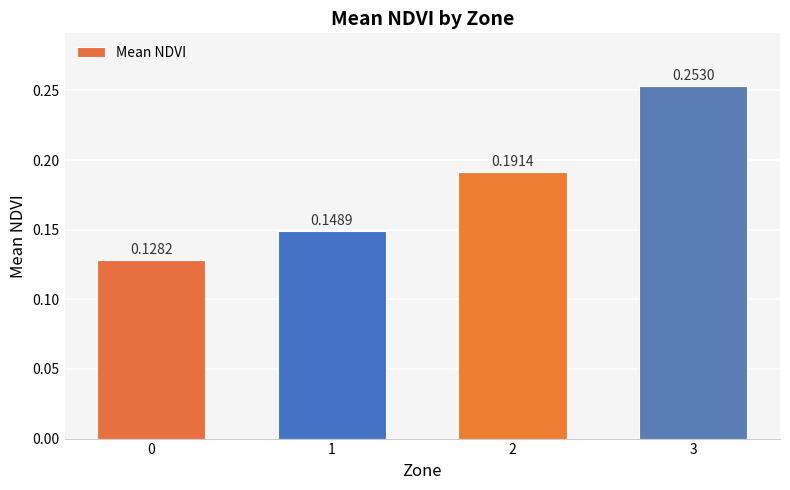

The chart shows a value of 0.2 at 1. True or false?

False